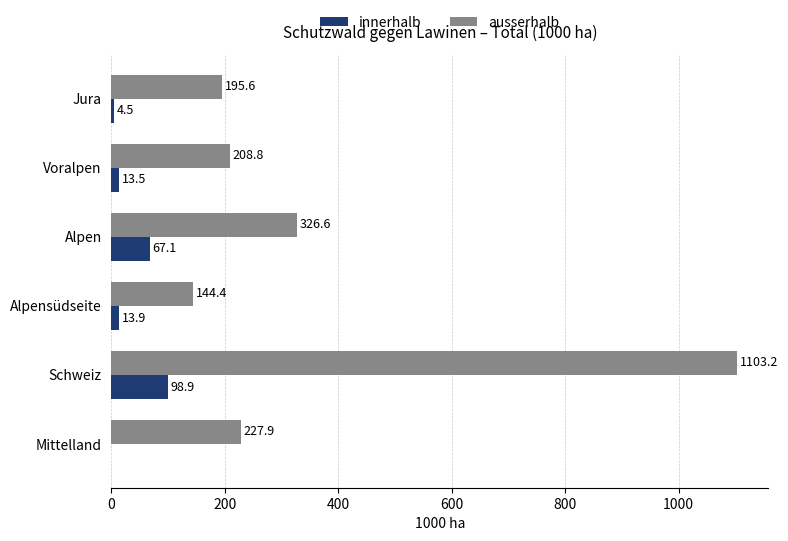

At which category is the sum across all series the highest?

Schweiz